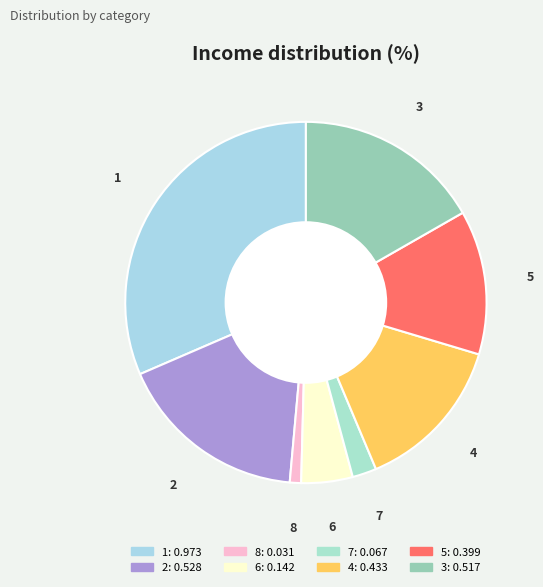

Is the sum of 7 and 1 greater than half?

No